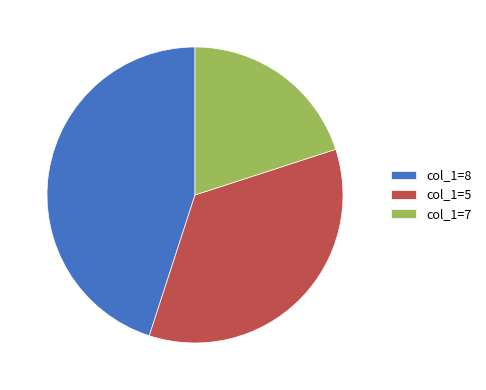

Is there a majority slice in this chart?

No